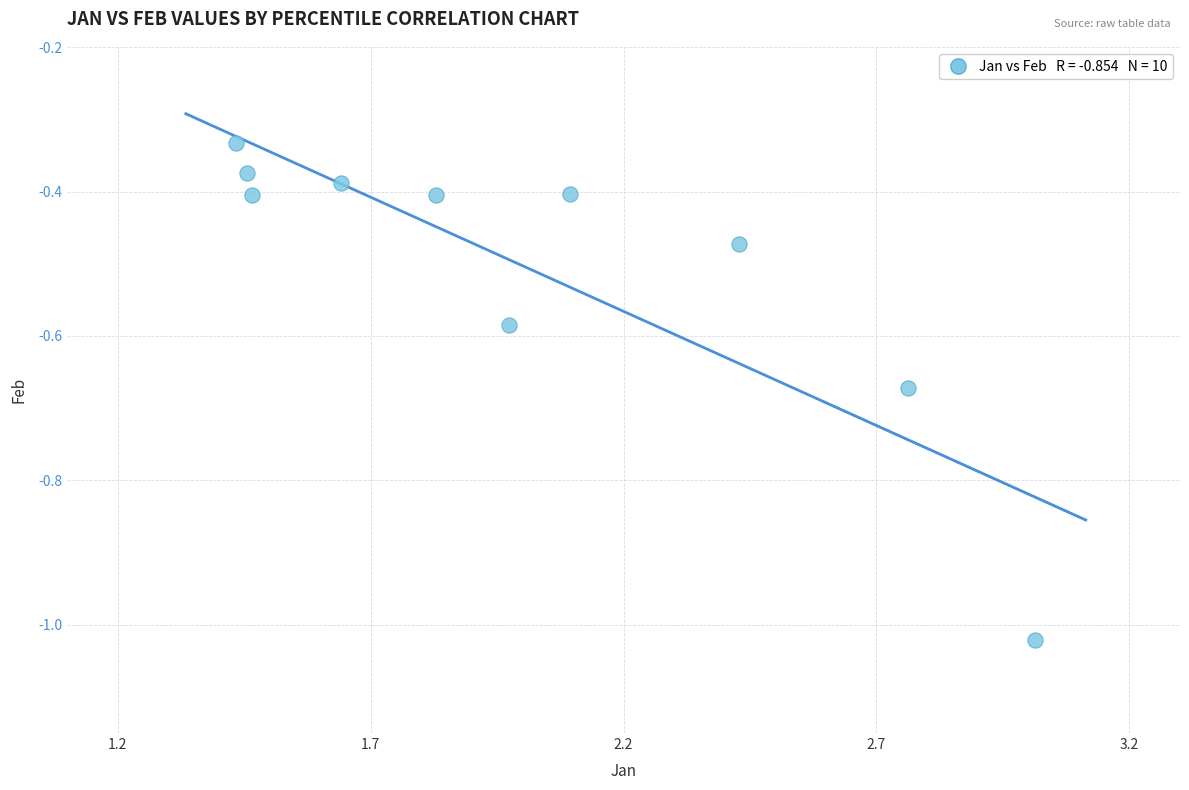

What is the range of Y values (max minus min)?

0.7